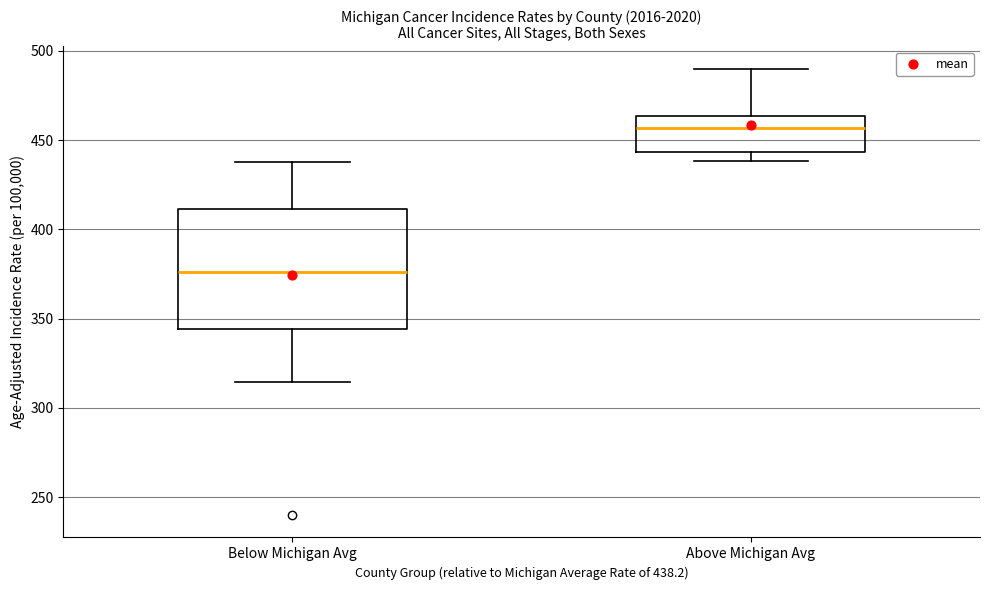

Reading left to right, read every box against the y-axis: the position of its median line, the range the box covers, and the ends of its whiskers. The values are not printed on the chart, so give them approximately, as read against the axis.

Below Michigan Avg: median 375, box 345 to 410, whiskers 315 to 440
Above Michigan Avg: median 455, box 445 to 465, whiskers 440 to 490